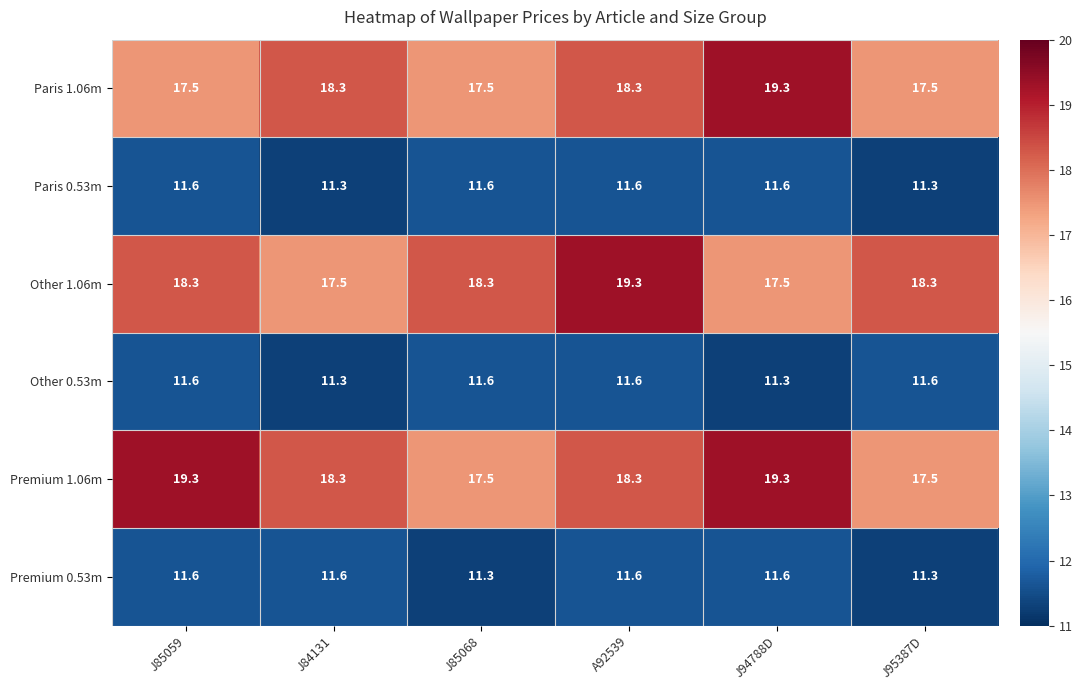

The Paris 0.53m series shows 7.7 at J95387D. True or false?

False